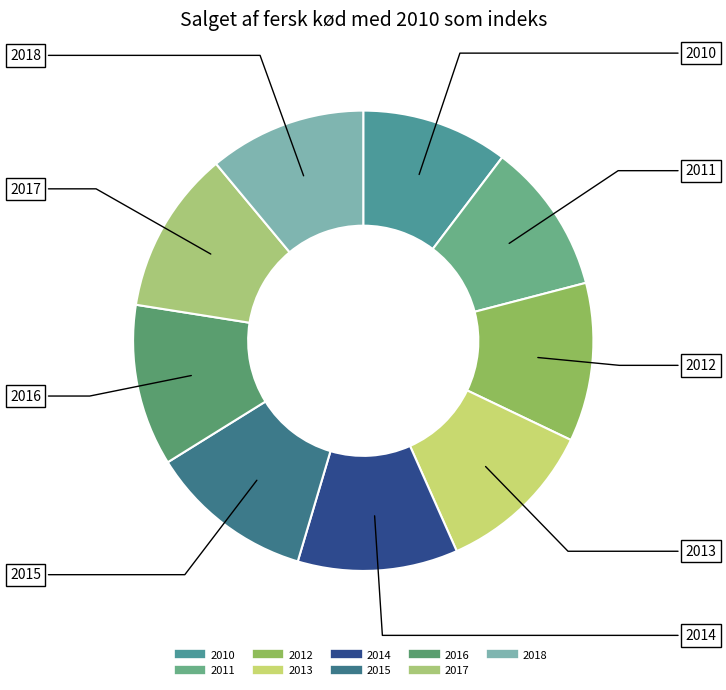

The 2018 slice represents 11% of the pie. True or false?

True